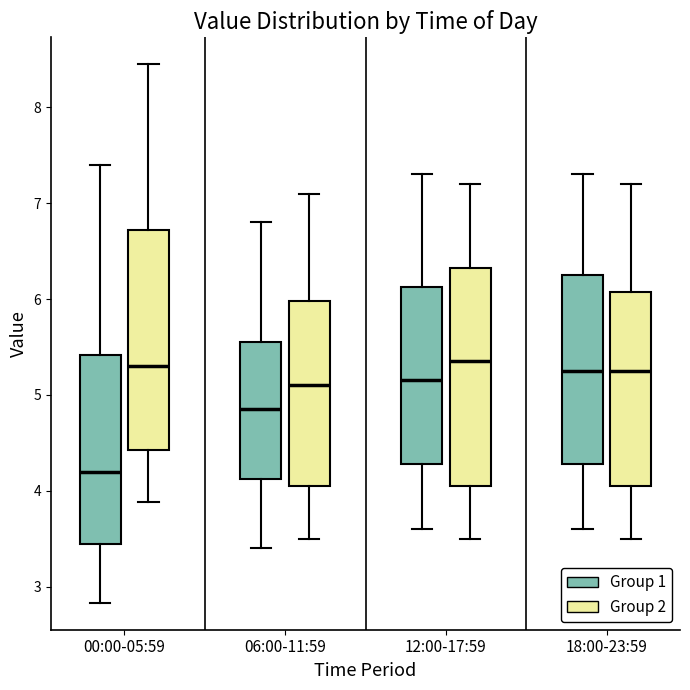

Where does the upper whisker of the box for 12:00-17:59 (Group 2) end on the y-axis? The values are not printed on the chart, so give them approximately, as read against the axis.

7.2